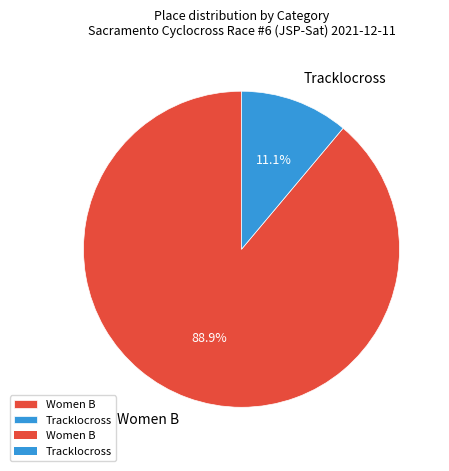

To the nearest percent, what is the difference between the largest and smallest slice percentages?

78%